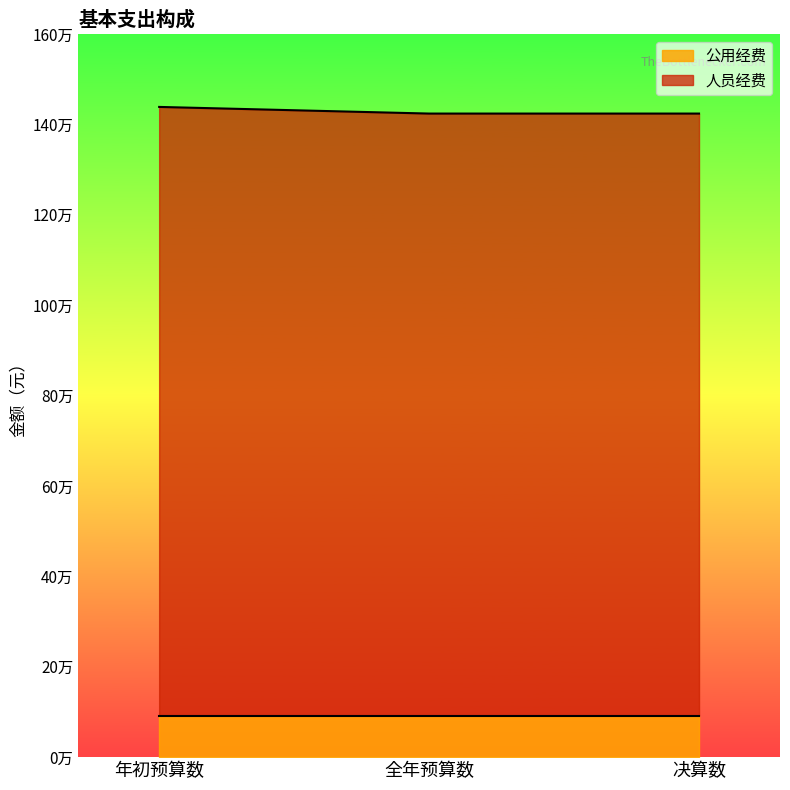

Rank the categories by value from highest to lowest.

年初预算数, 全年预算数, 决算数